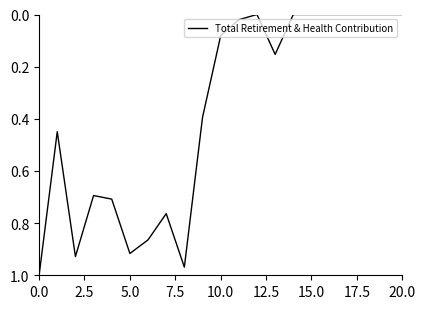

Does the chart have visible grid lines?

No